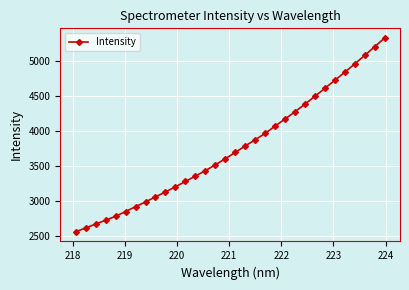

What is the minimum value shown in the chart?

2564.0